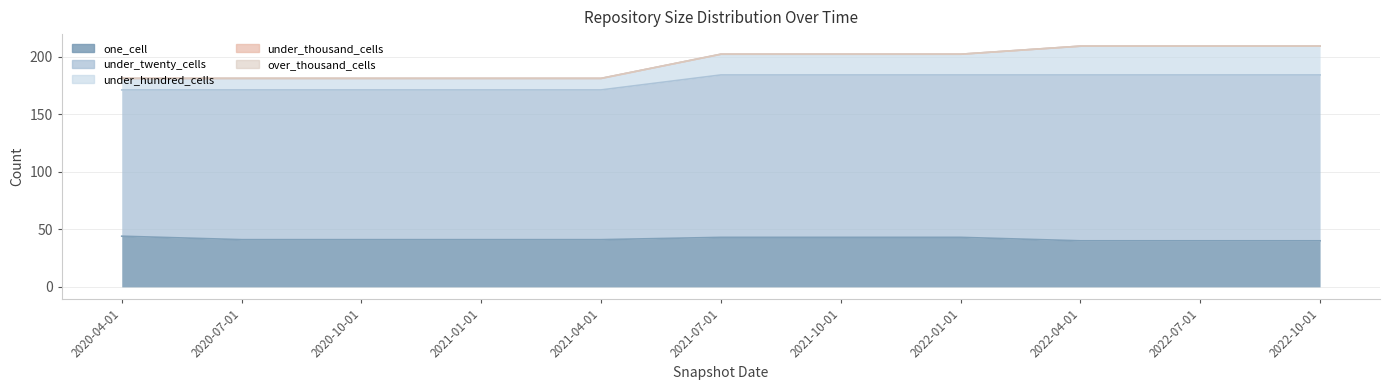

Is the value of under_thousand_cells at 2021-07-01 greater than the value of over_thousand_cells at 2021-01-01?

No